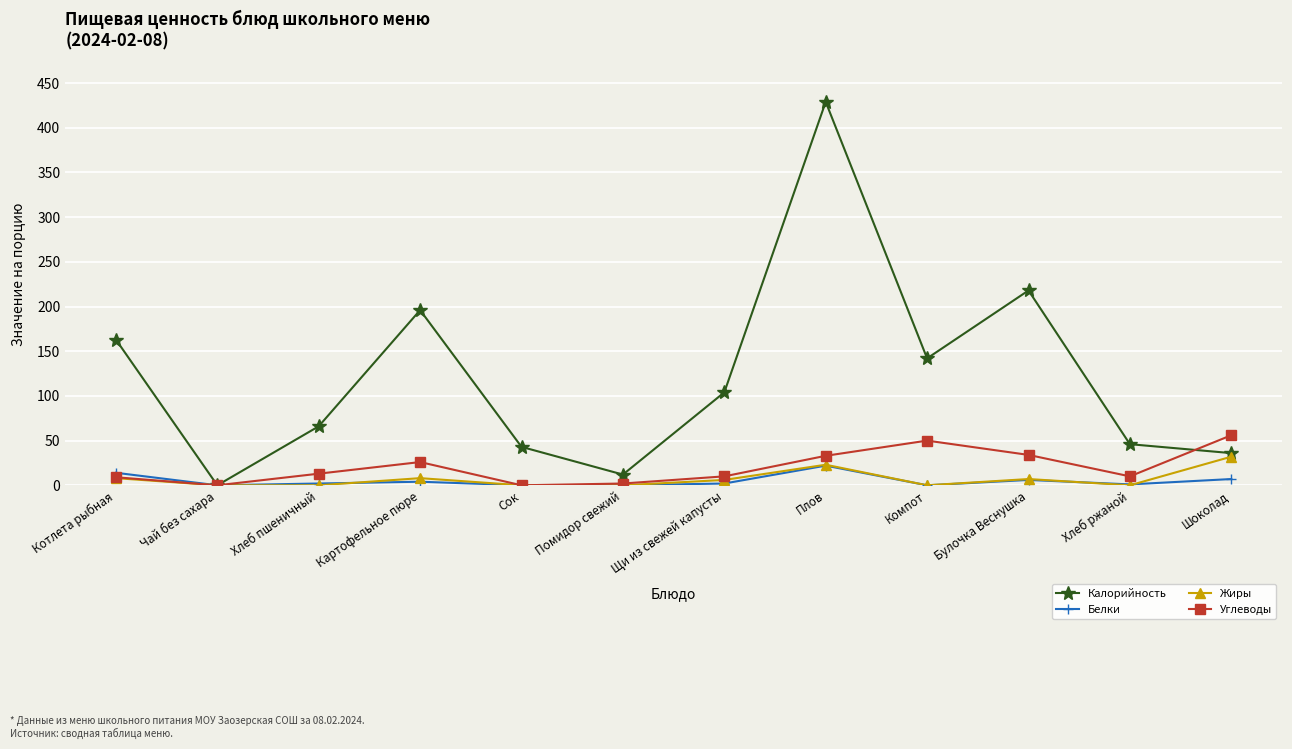

What position from the right is Чай без сахара?

11